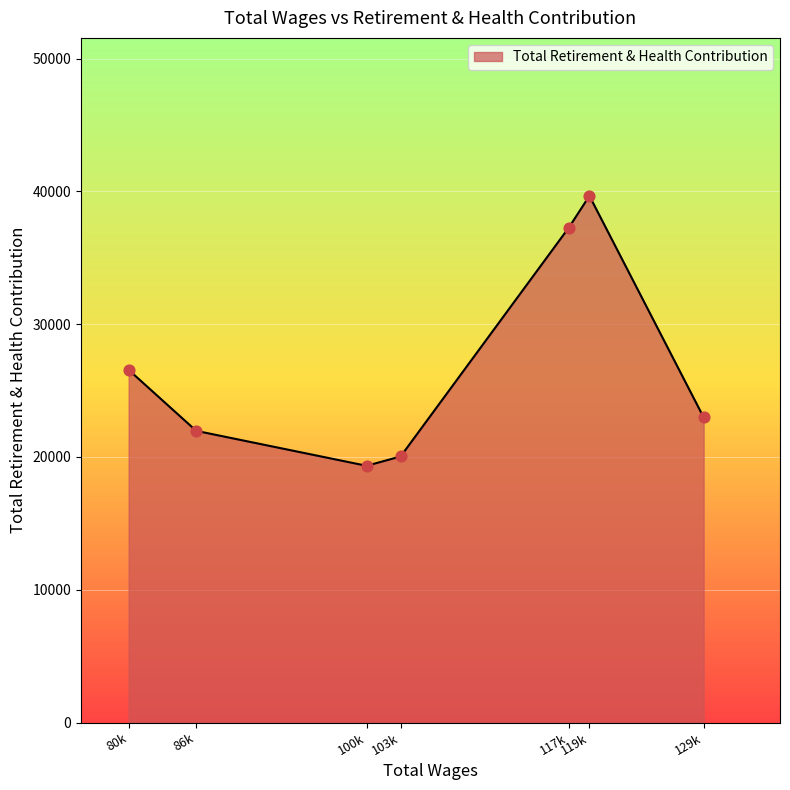

What is the change in value from 129314.0 to 103665.0?

-2945